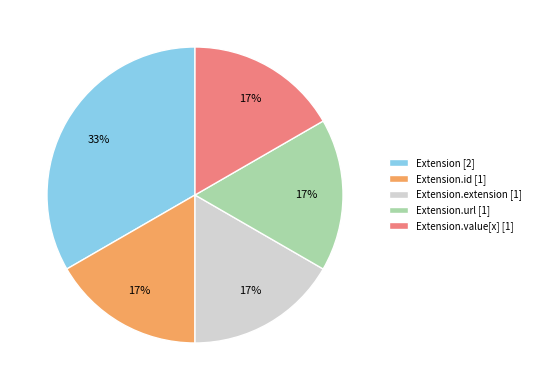

Which category has the biggest portion of the pie?

Extension [2]